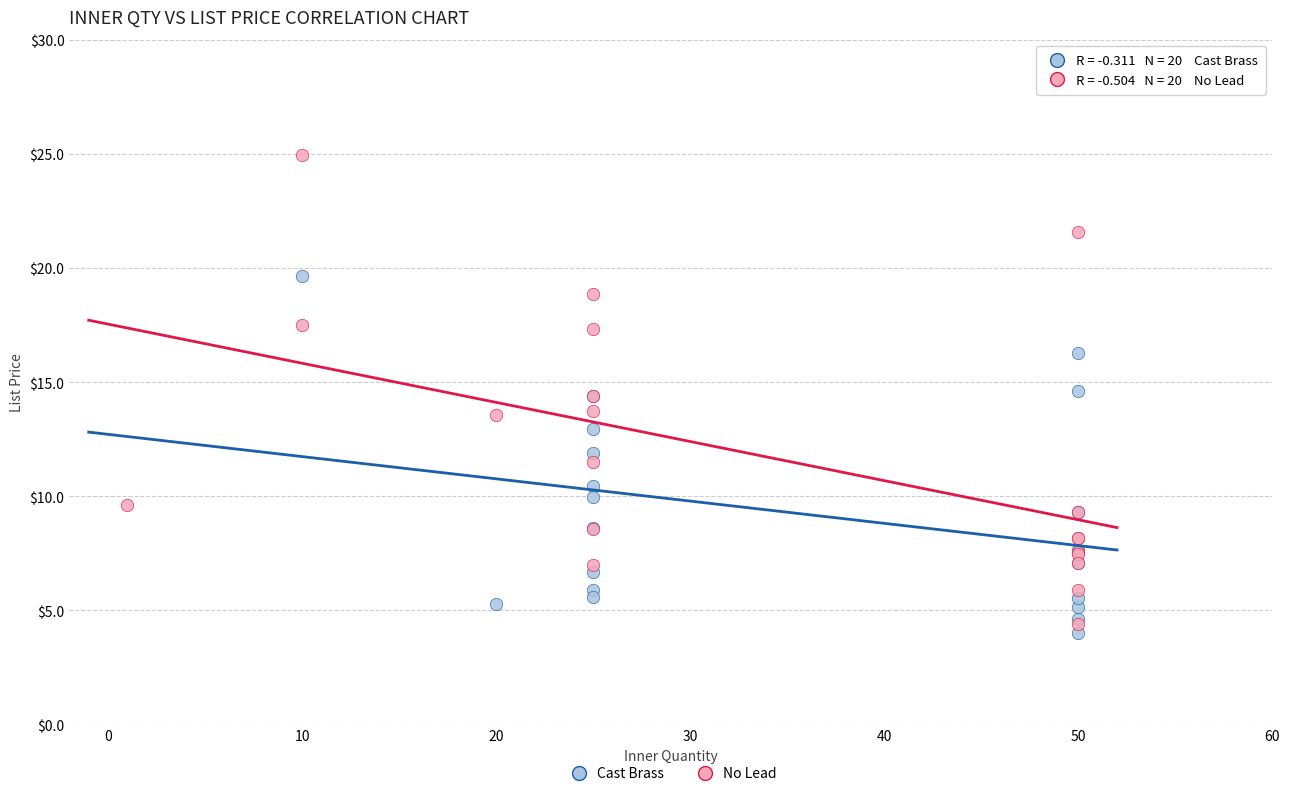

Which series reaches the maximum Y coordinate?

No Lead